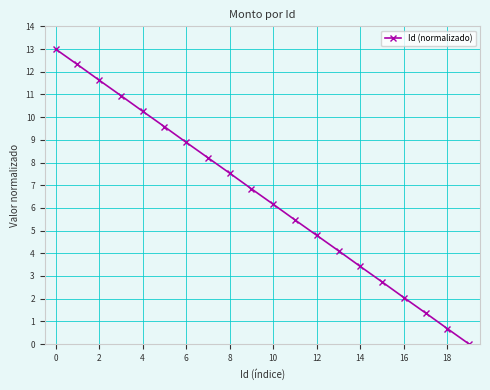

True or false: the data has more than 2 interior local peaks.

False